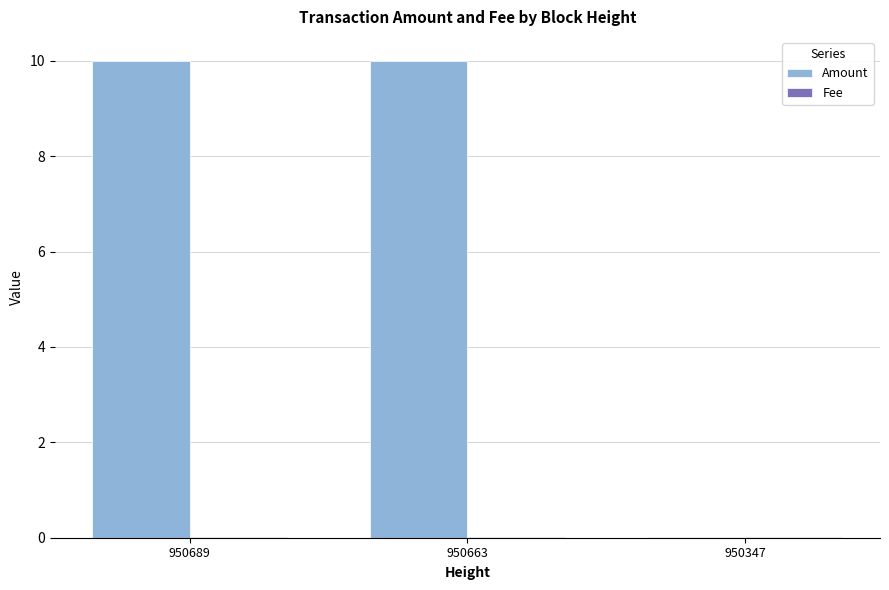

Between 950663 and 950347, which series saw the biggest shift?

Amount